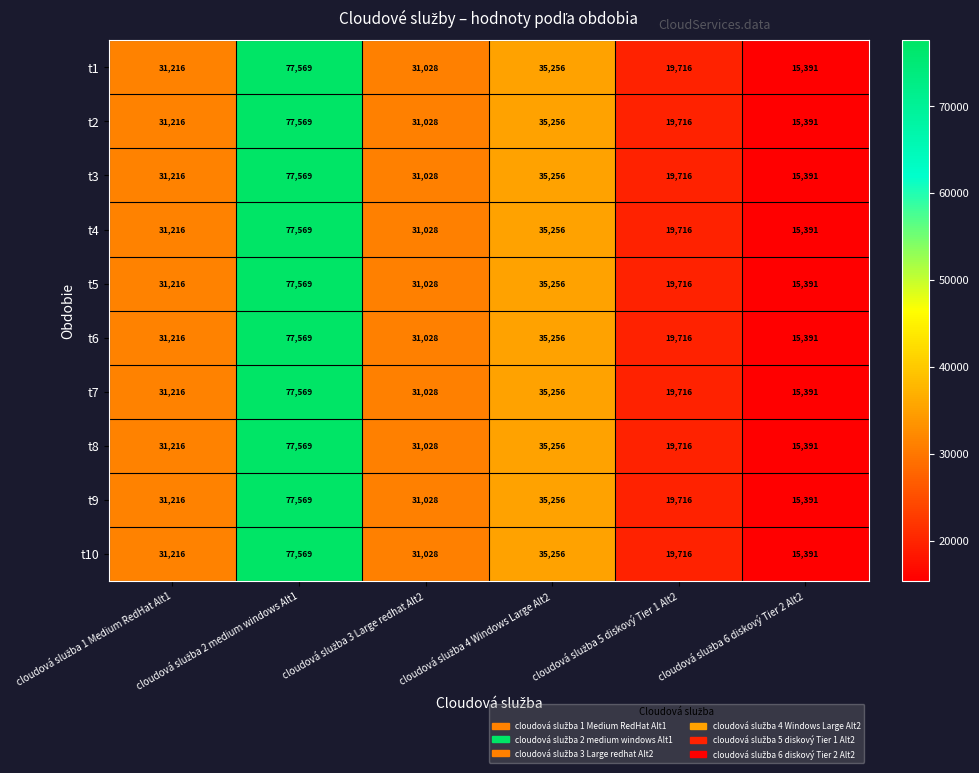

What is the average value of the t8 series?

35029